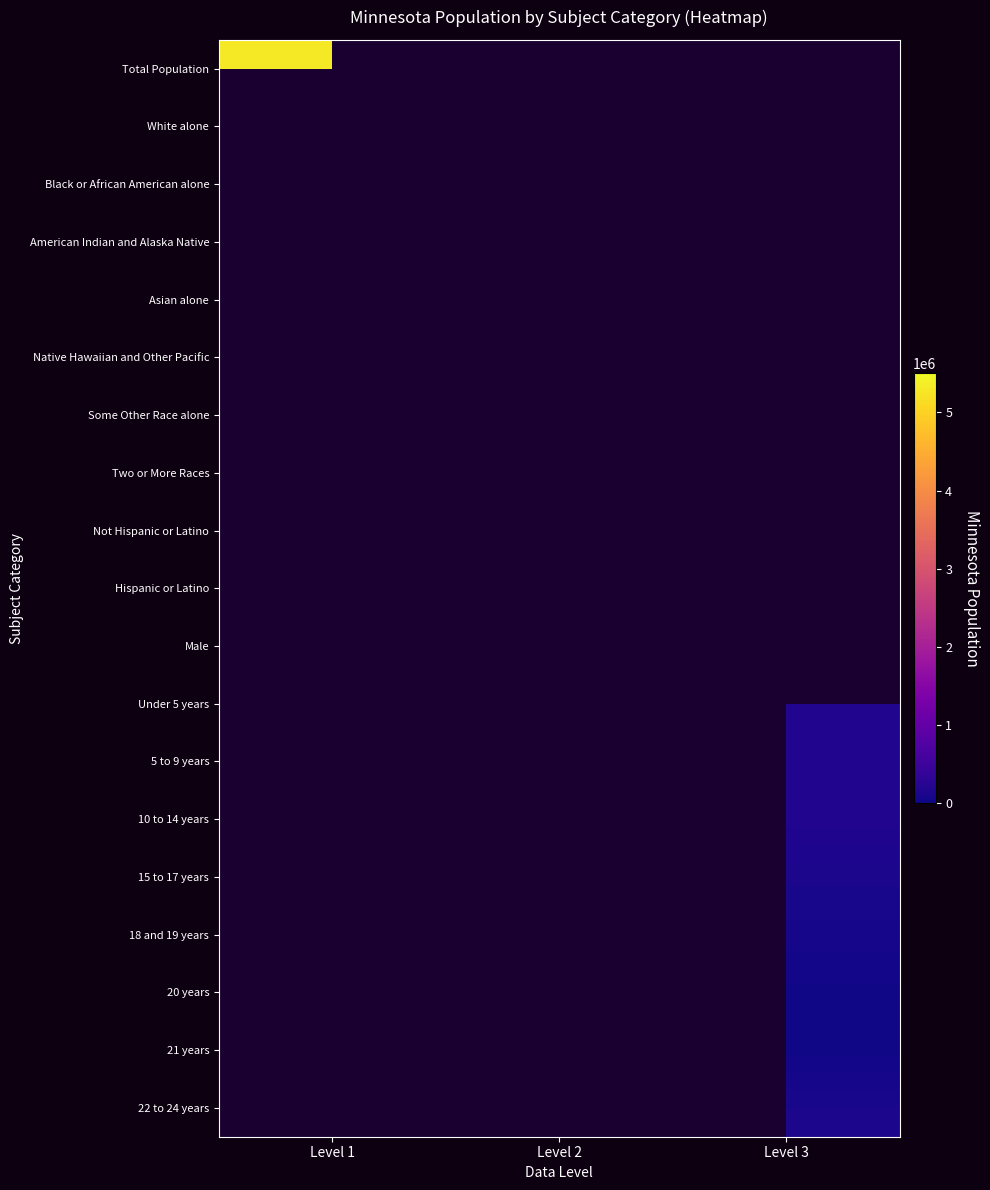

Is the value of Under 5 years at Level 1 greater than the value of 15 to 17 years at Level 2?

No